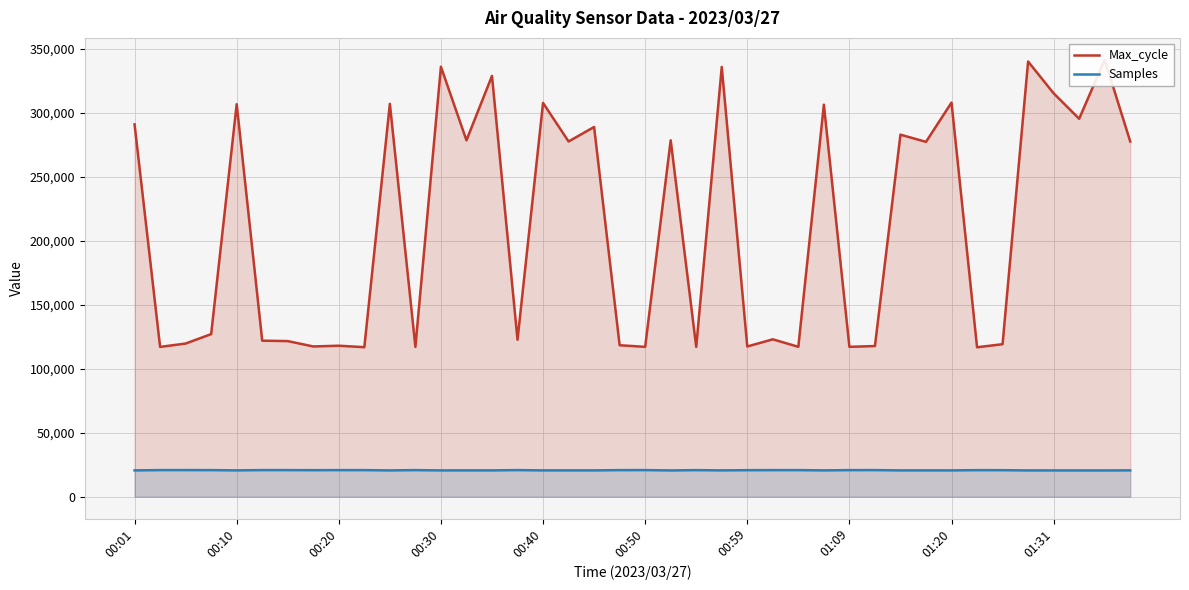

What is the highest value of the Samples series?

20812